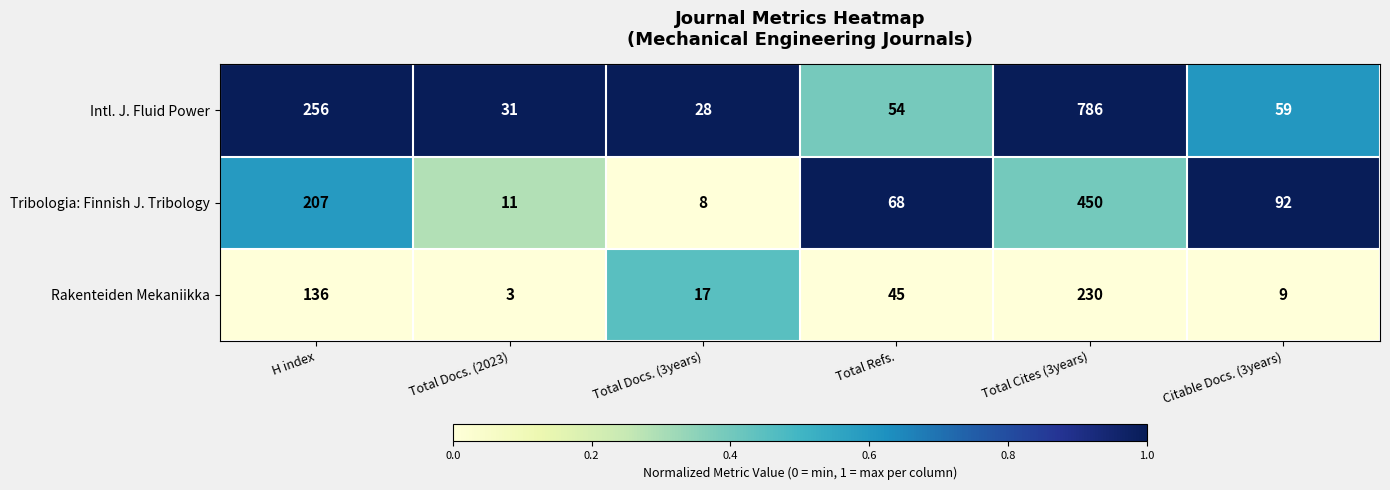

Rank the series by their average value, from highest to lowest.

Intl. J. Fluid Power, Tribologia: Finnish J. Tribology, Rakenteiden Mekaniikka